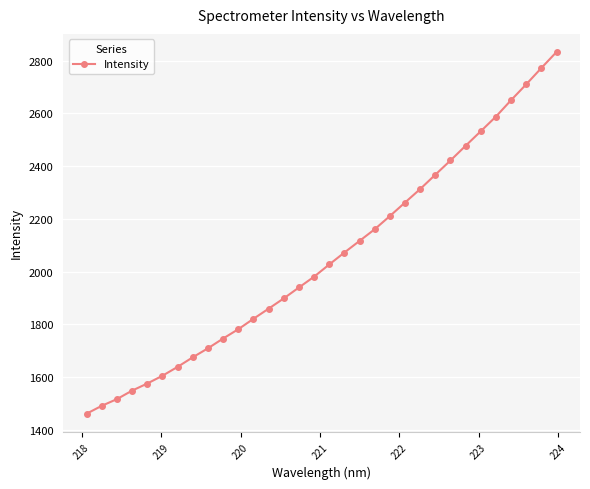

True or false: there are more than 2 points higher than both neighbors.

False